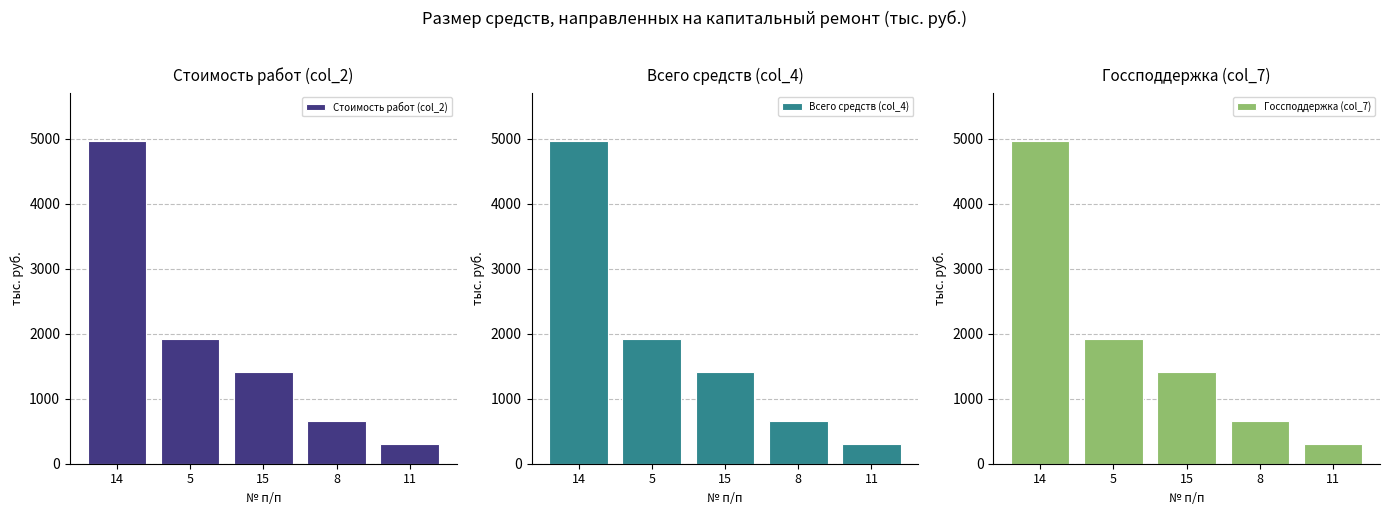

What is the maximum value for Всего средств (col_4)?

4964.0